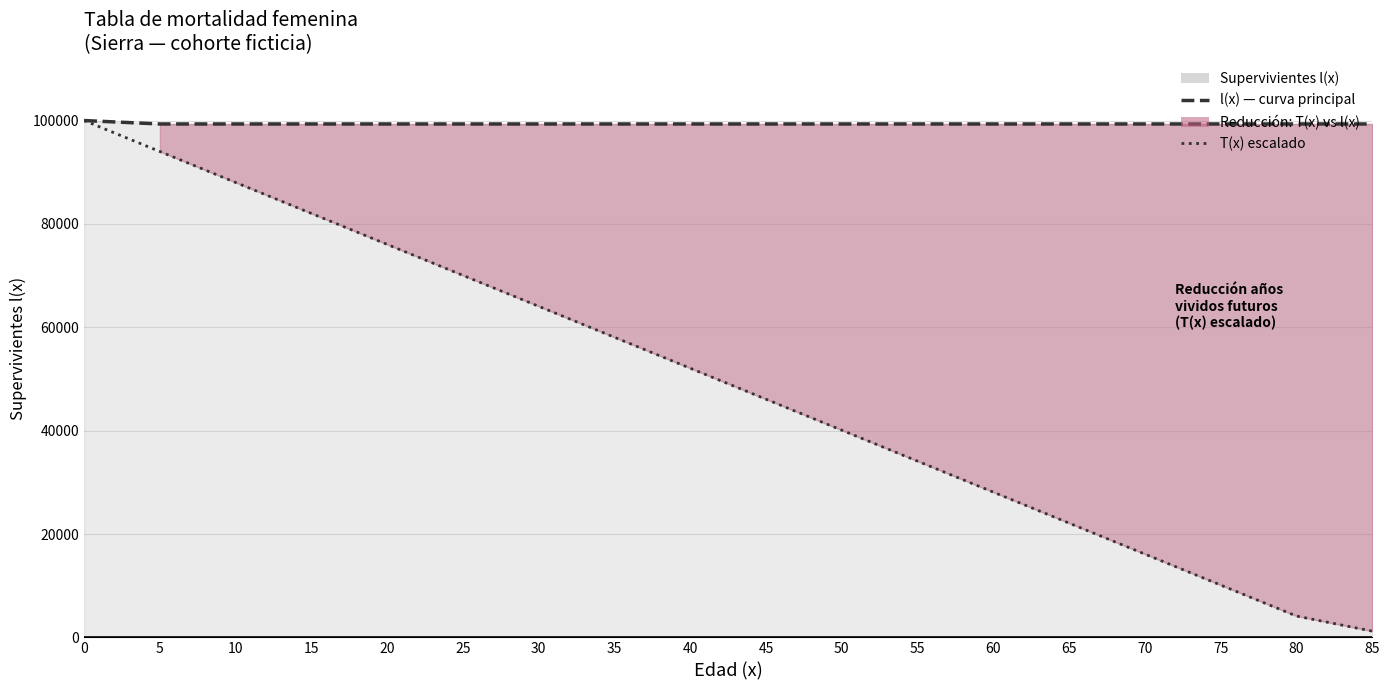

Between 45 and 60, which series saw the biggest shift?

Años teóricos T(x) (escalado)